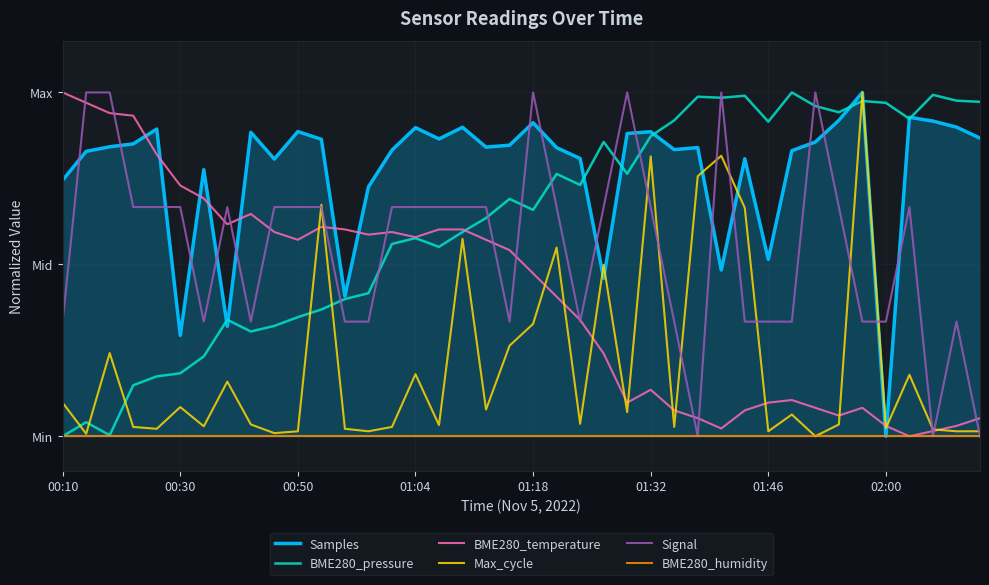

How many times do Samples and Signal cross each other?

16